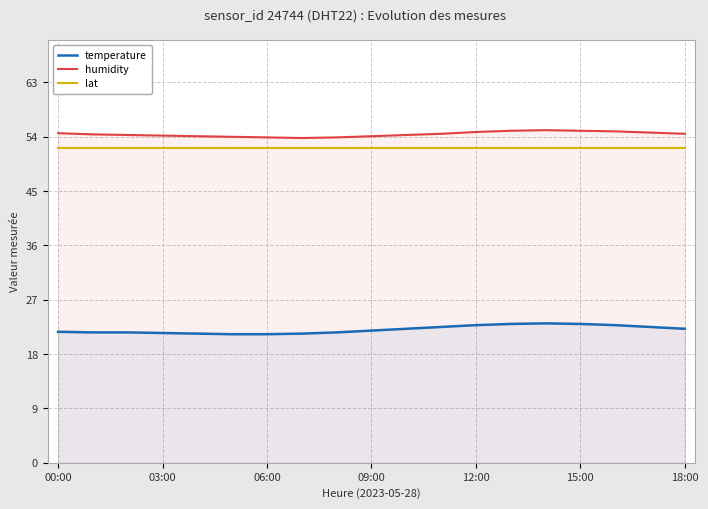

Reading right to left, list all the values displayed in this chart.

temperature: 22.2	22.5	22.8	23.0	23.1	23.0	22.8	22.5	22.2	21.9	21.6	21.4	21.3	21.3	21.4	21.5	21.6	21.6	21.7
humidity: 54.5	54.7	54.9	55.0	55.1	55.0	54.8	54.5	54.3	54.1	53.9	53.8	53.9	54.0	54.1	54.2	54.3	54.4	54.6
lat: 52.1	52.1	52.1	52.1	52.1	52.1	52.1	52.1	52.1	52.1	52.1	52.1	52.1	52.1	52.1	52.1	52.1	52.1	52.1